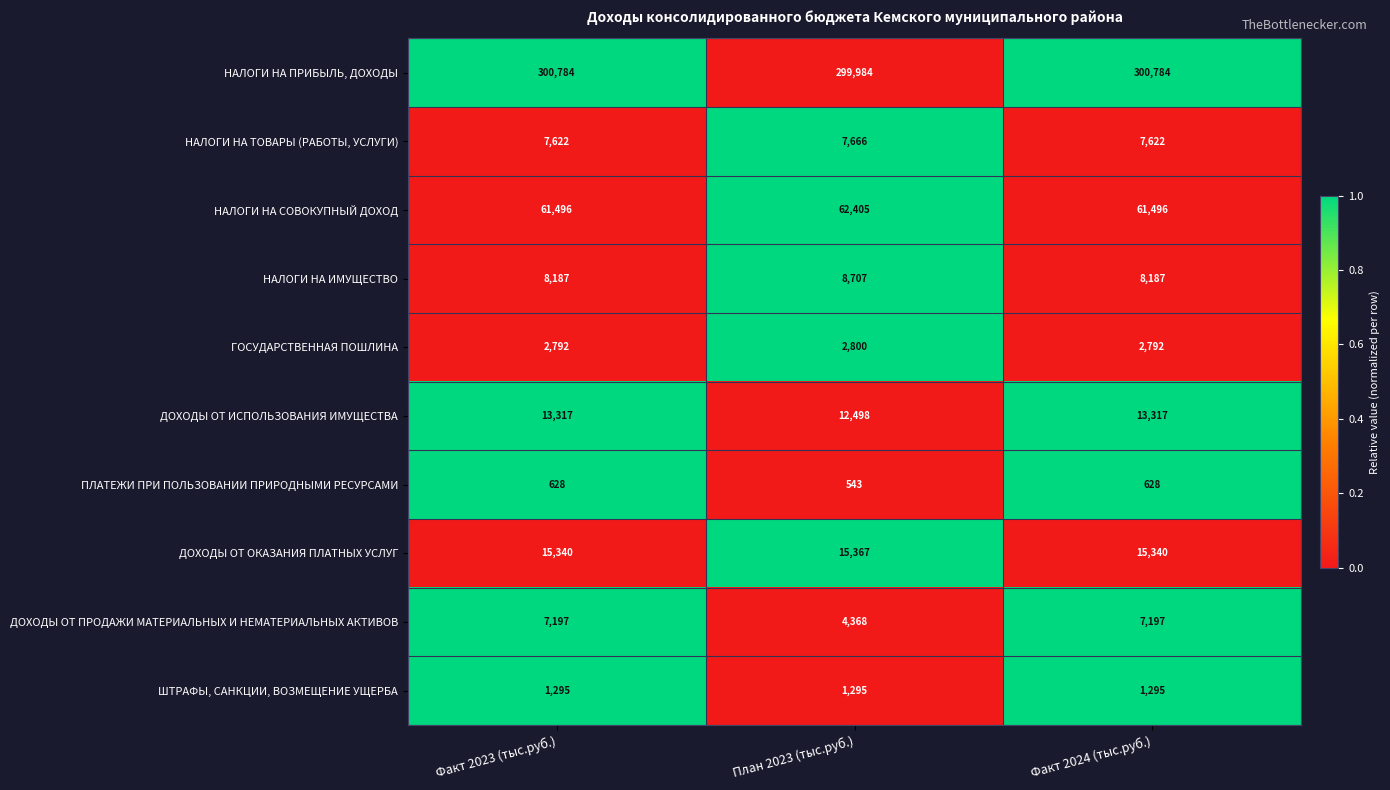

At which label does ДОХОДЫ ОТ ОКАЗАНИЯ ПЛАТНЫХ УСЛУГ reach its peak?

План 2023 (тыс.руб.)